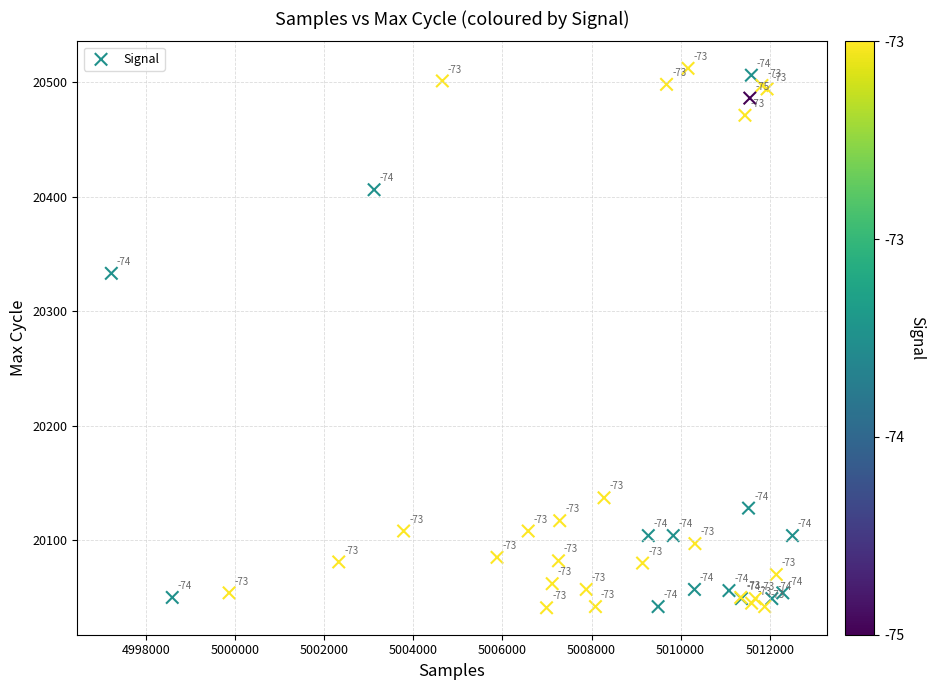

What Y value in the scatter plot is closest to 20276?

20333